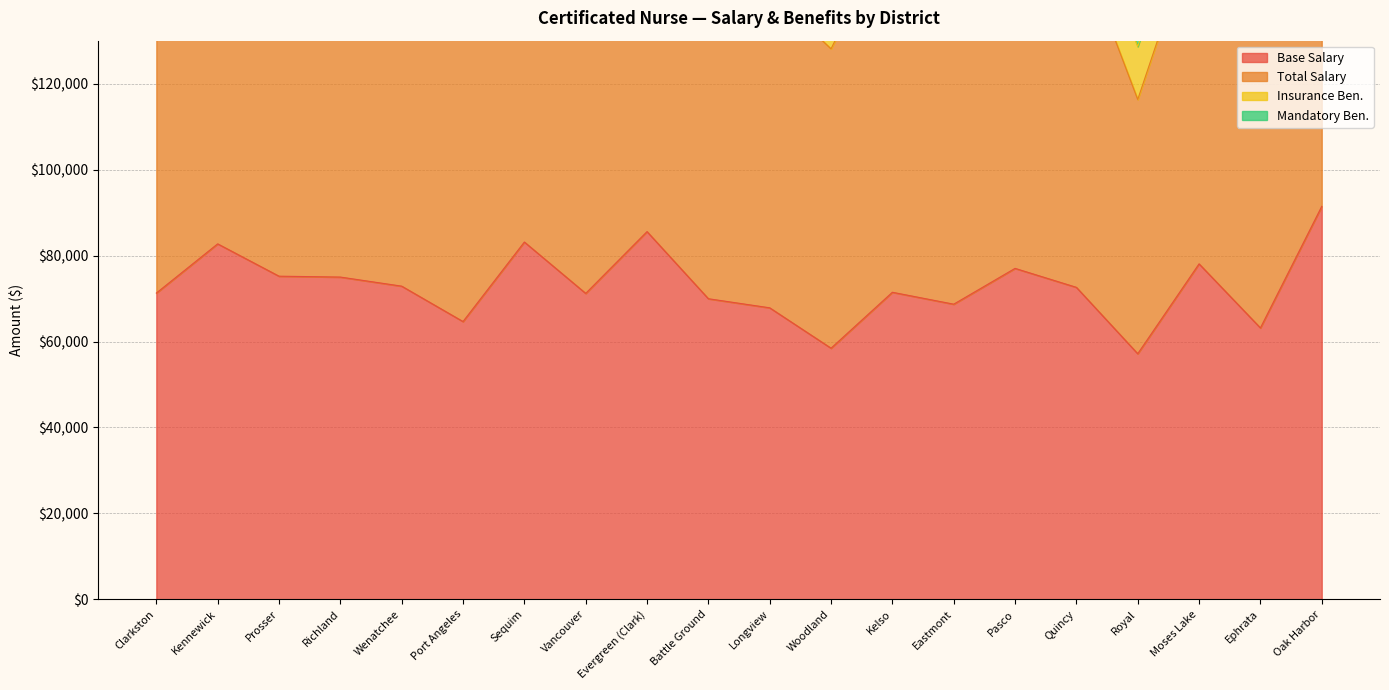

What is the difference between the maximum and second lowest values in the Base Salary series?

32996